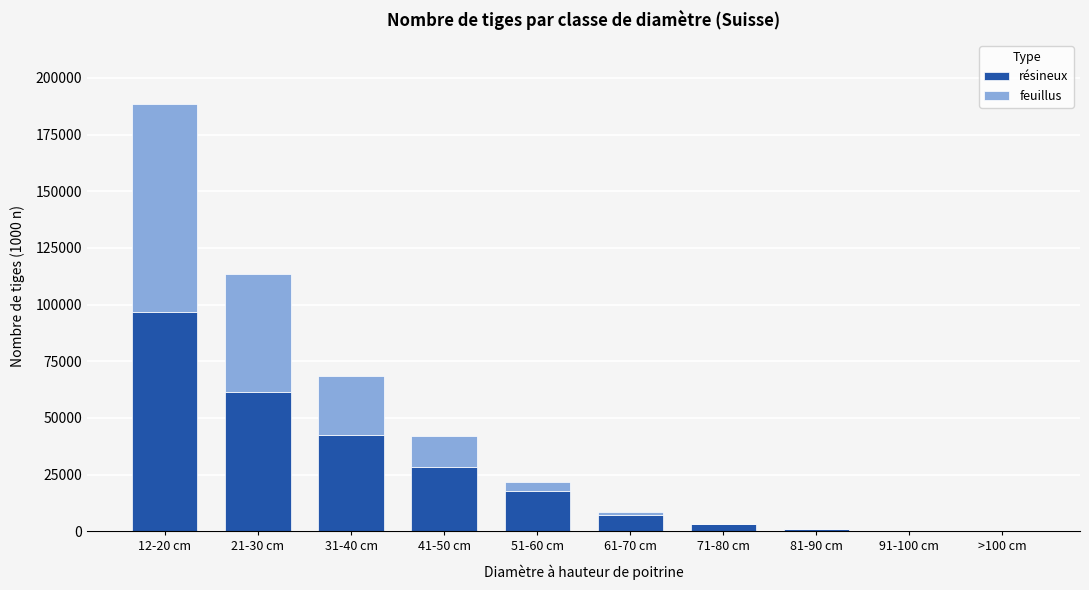

What is the sum of all résineux values?

258337